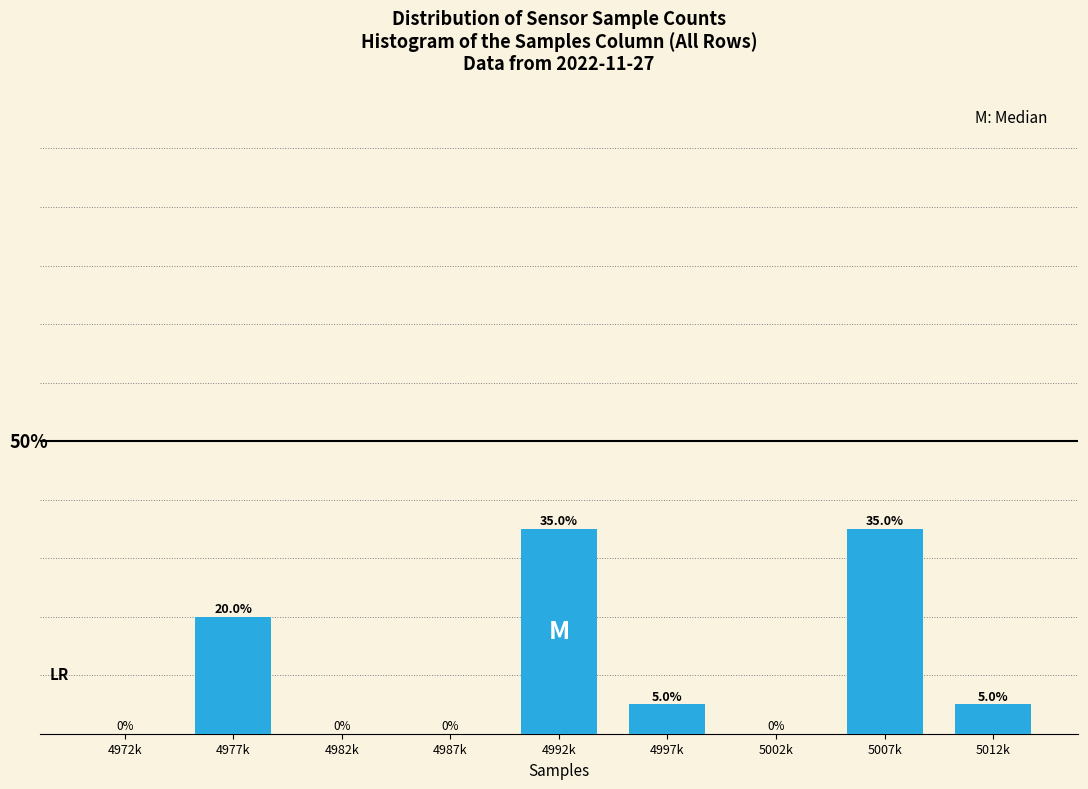

At which label does the data first exceed 5?

4977k